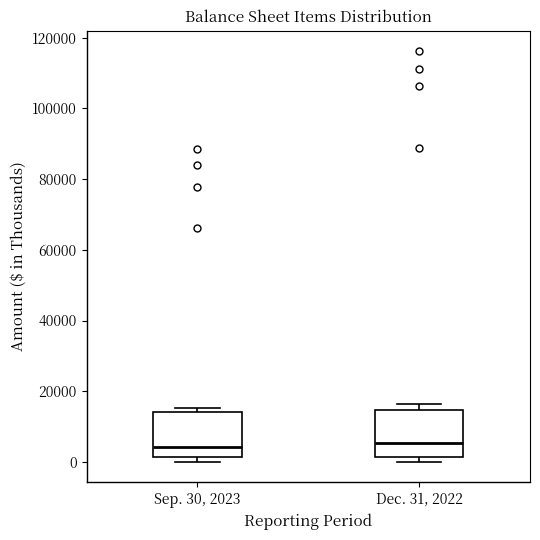

Where is the upper edge of the box for Sep. 30, 2023 on the y-axis? The values are not printed on the chart, so give them approximately, as read against the axis.

14000